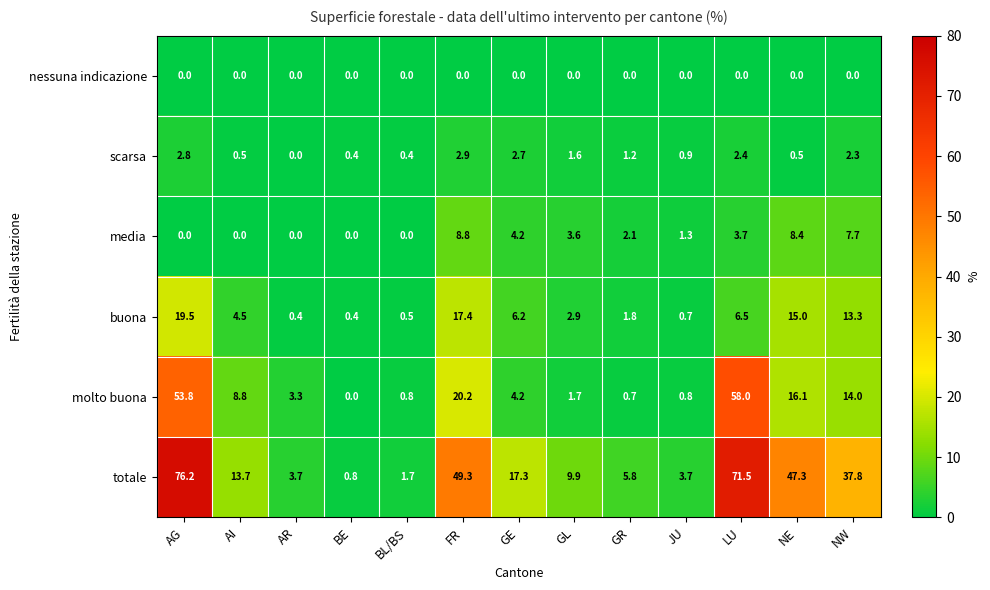

Which label corresponds to the largest value in the chart?

AG